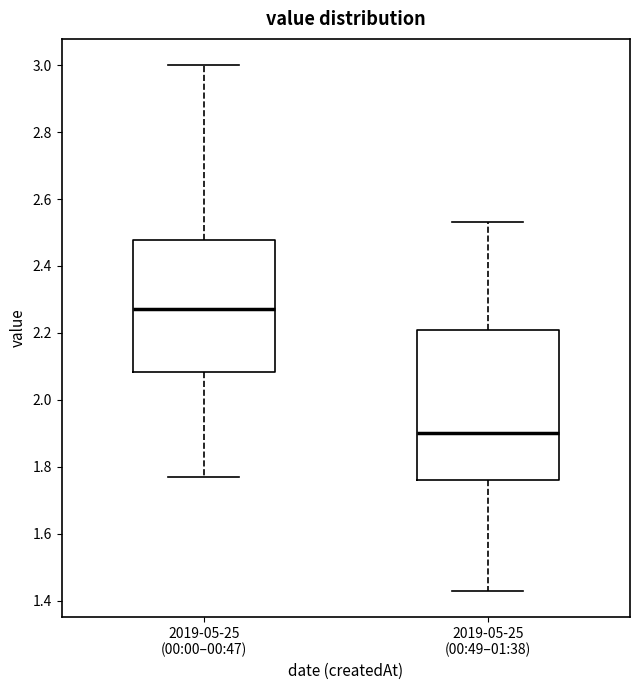

Which box is the tallest, from its lower edge to its upper edge?

2019-05-25 (00:49–01:38)